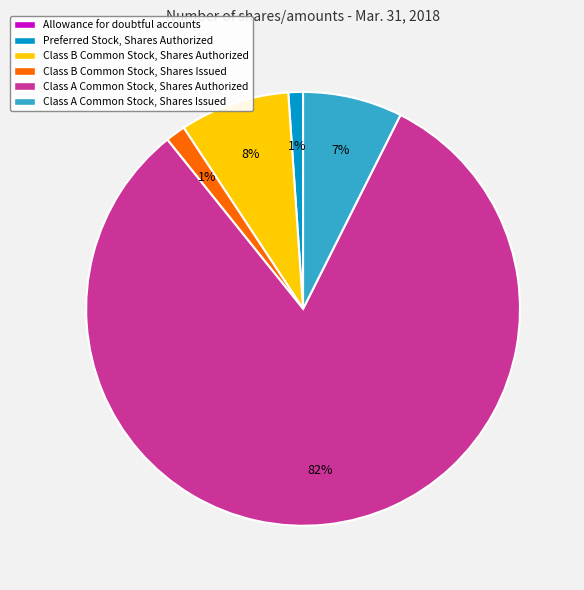

Does any single category account for the majority?

Yes